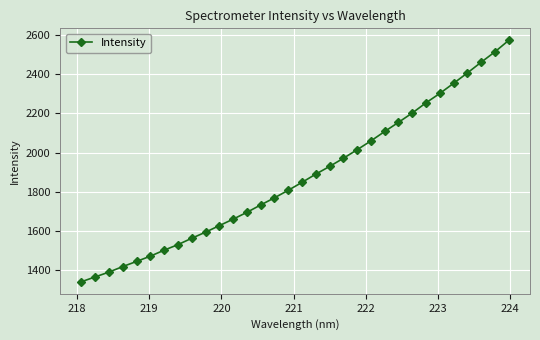

What is the sum of all values?

59979.2